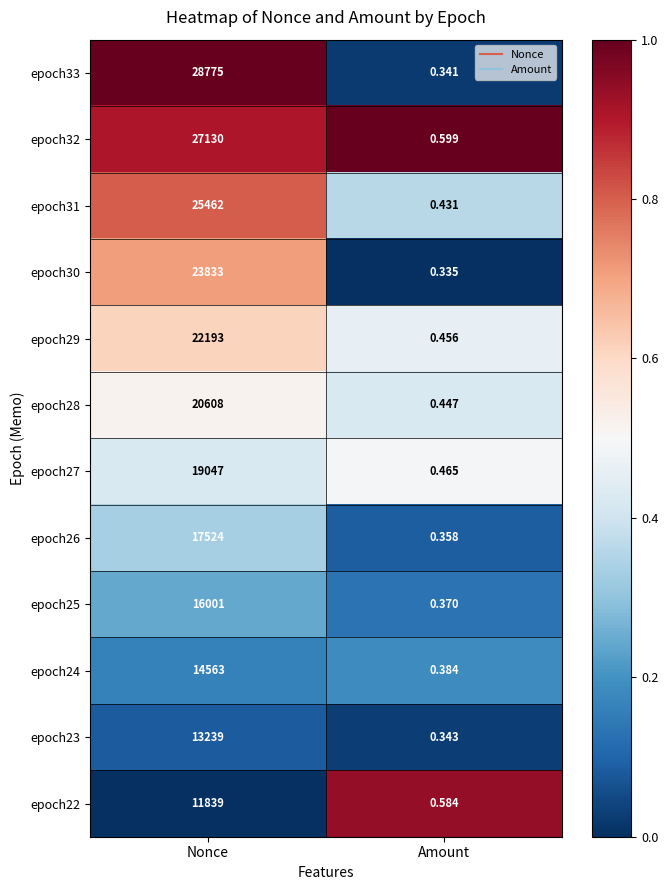

List the labels in order of epoch33 value, largest first.

Nonce, Amount